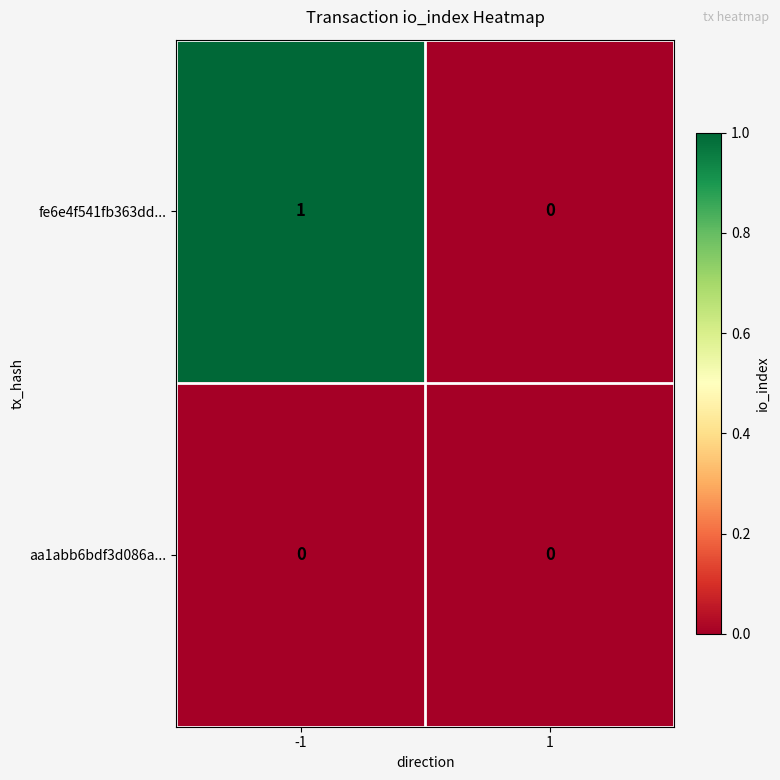

Which series has the largest total across all categories?

fe6e4f541fb363dd...